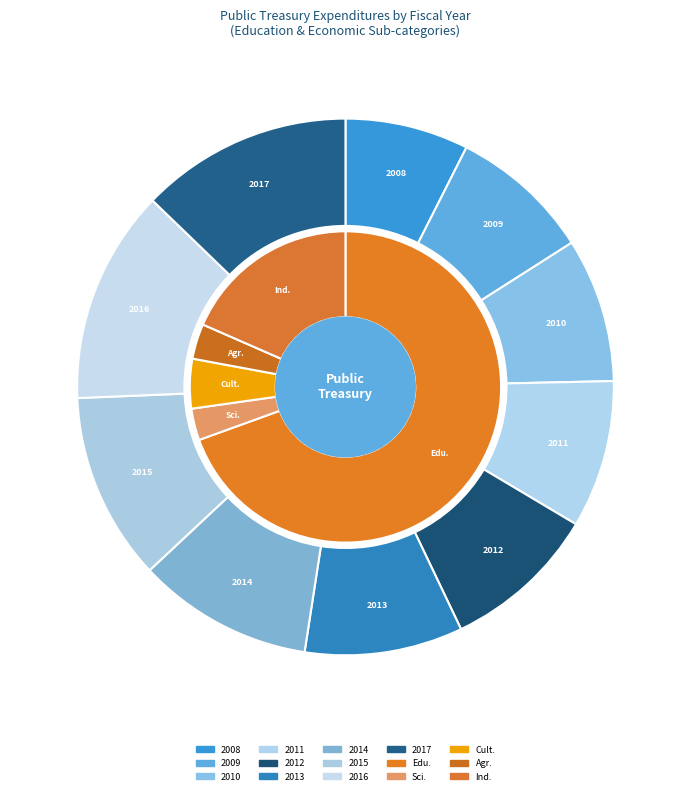

To the nearest percent, what percentage of the pie is 106年度 2017?

13%